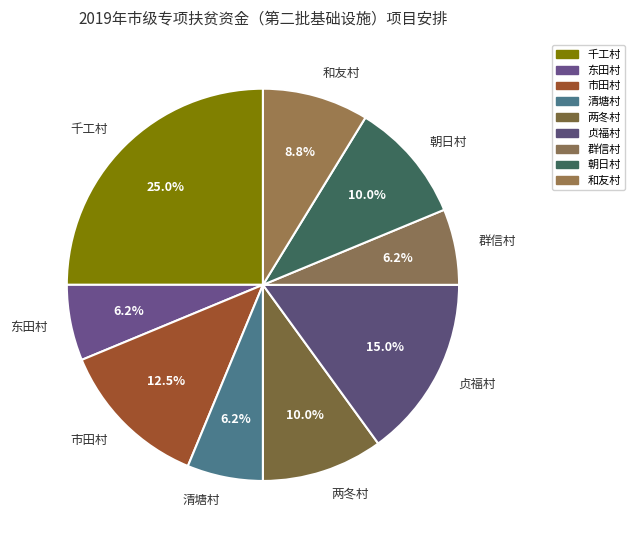

True or false: 群信村 accounts for 1% of the total.

False